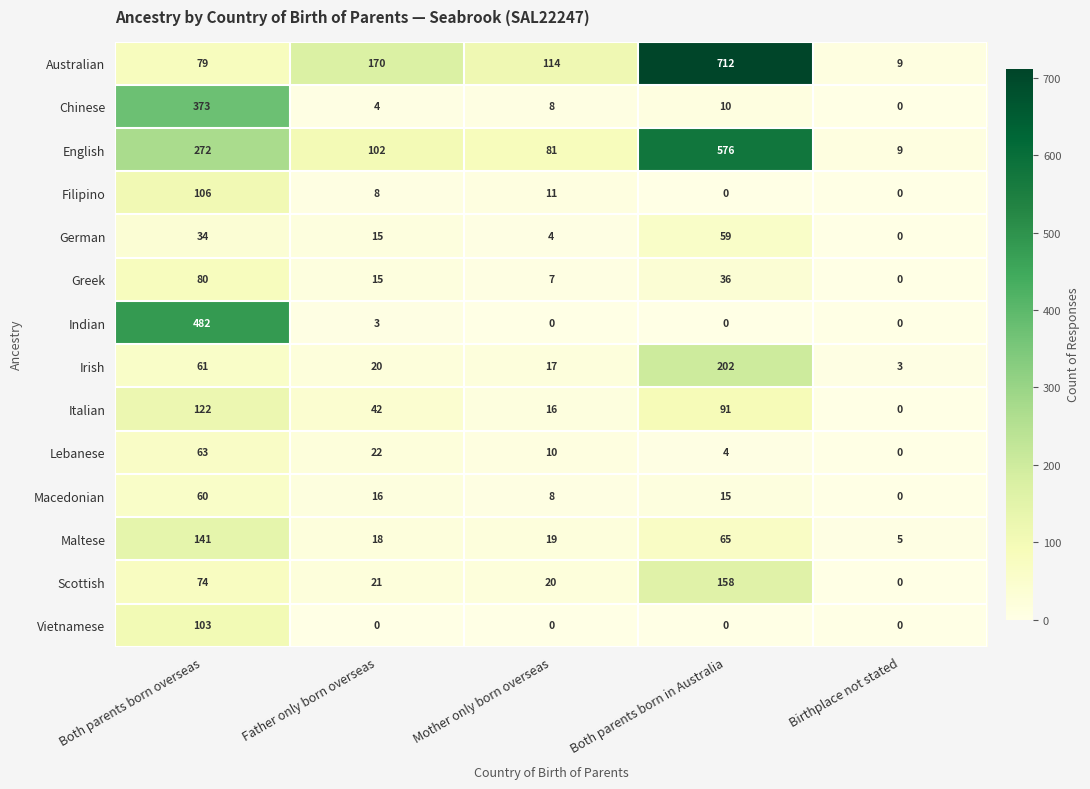

What is the total value across all series at Mother only born overseas?

315